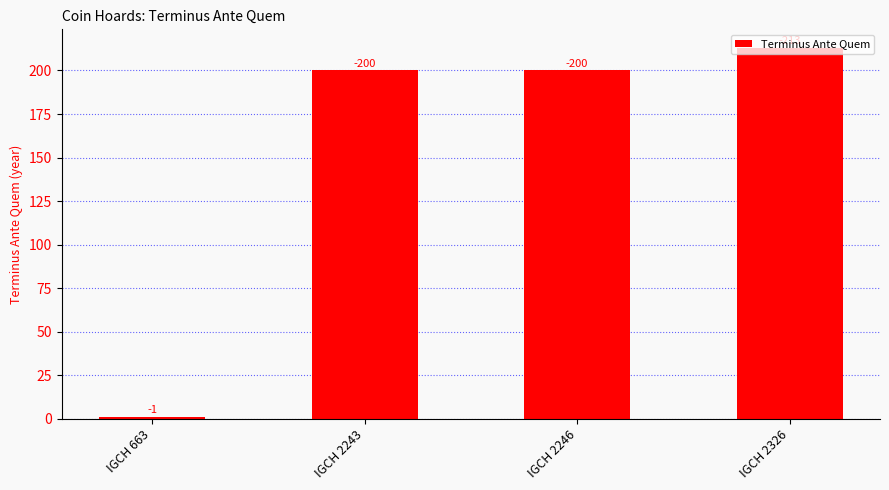

Which label corresponds to the largest value in the chart?

IGCH 2326